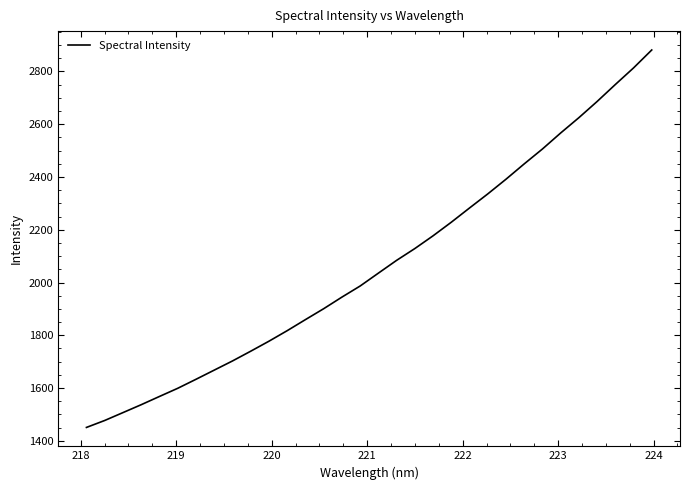

What is the minimum value shown in the chart?

1450.8